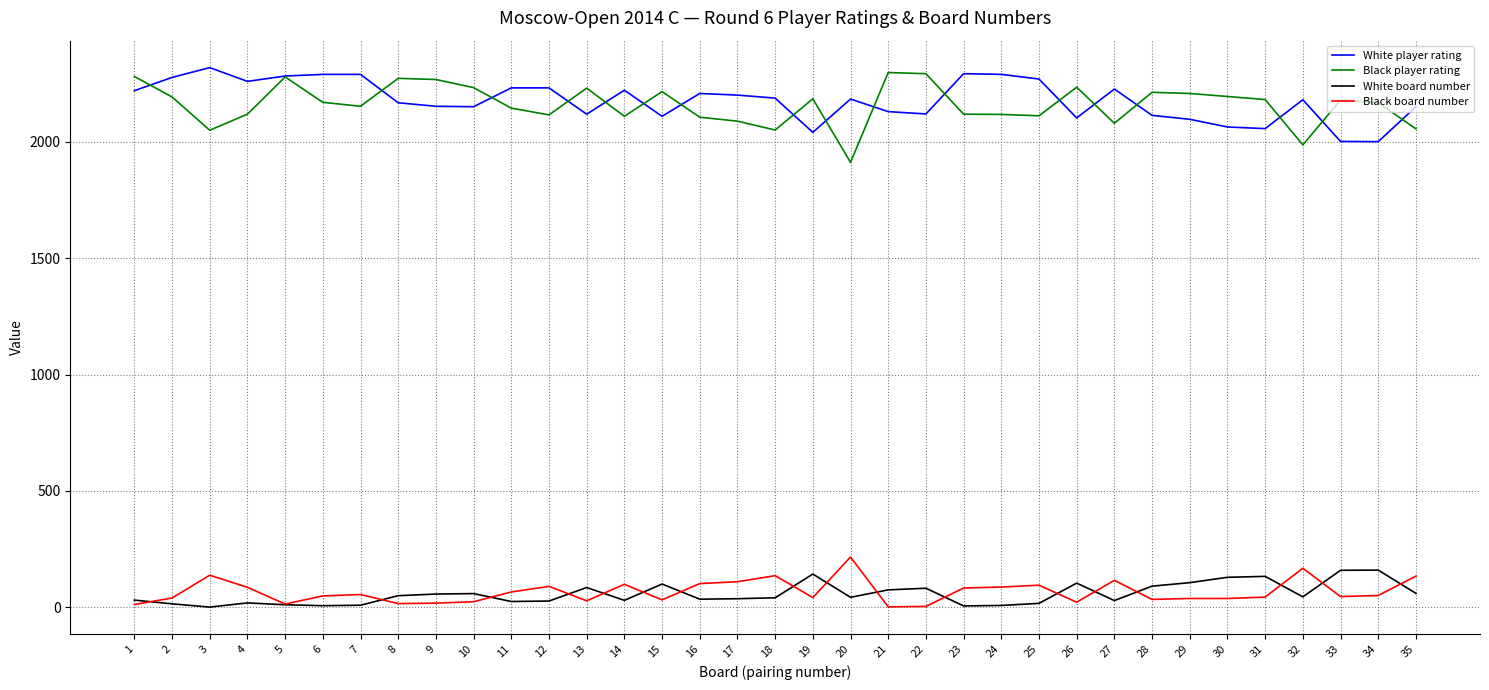

Is the value of White board number at 23 greater than the value of Black player rating at 4?

No